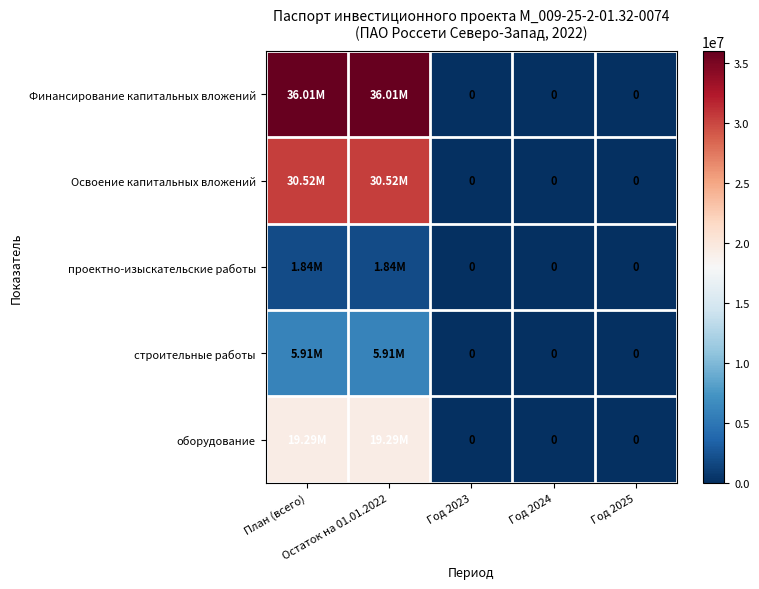

Which label corresponds to the largest value in the chart?

План (всего)